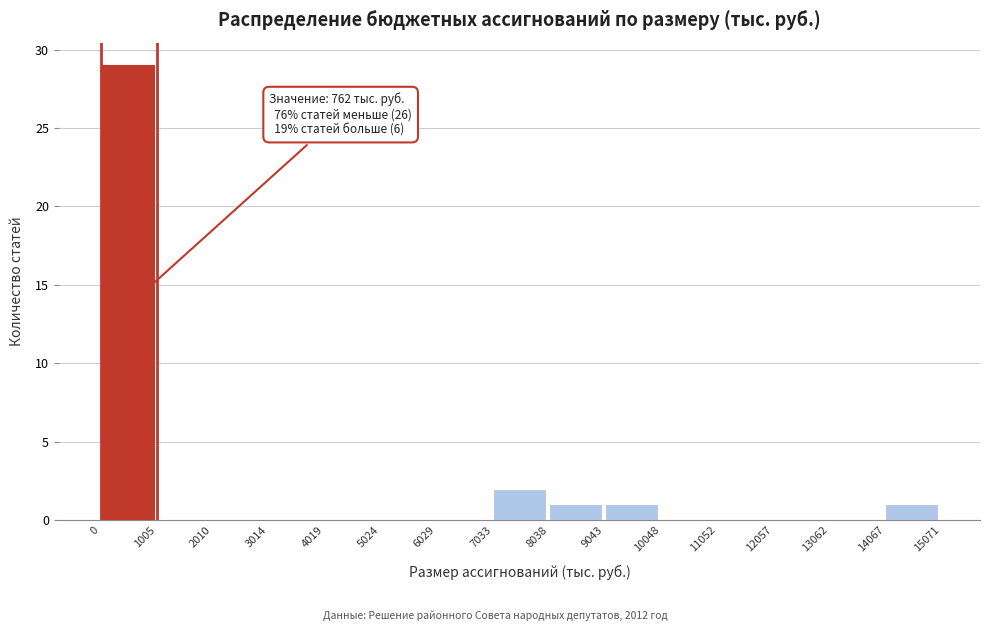

Which range on the x-axis has the tallest bar?

0 to 1005